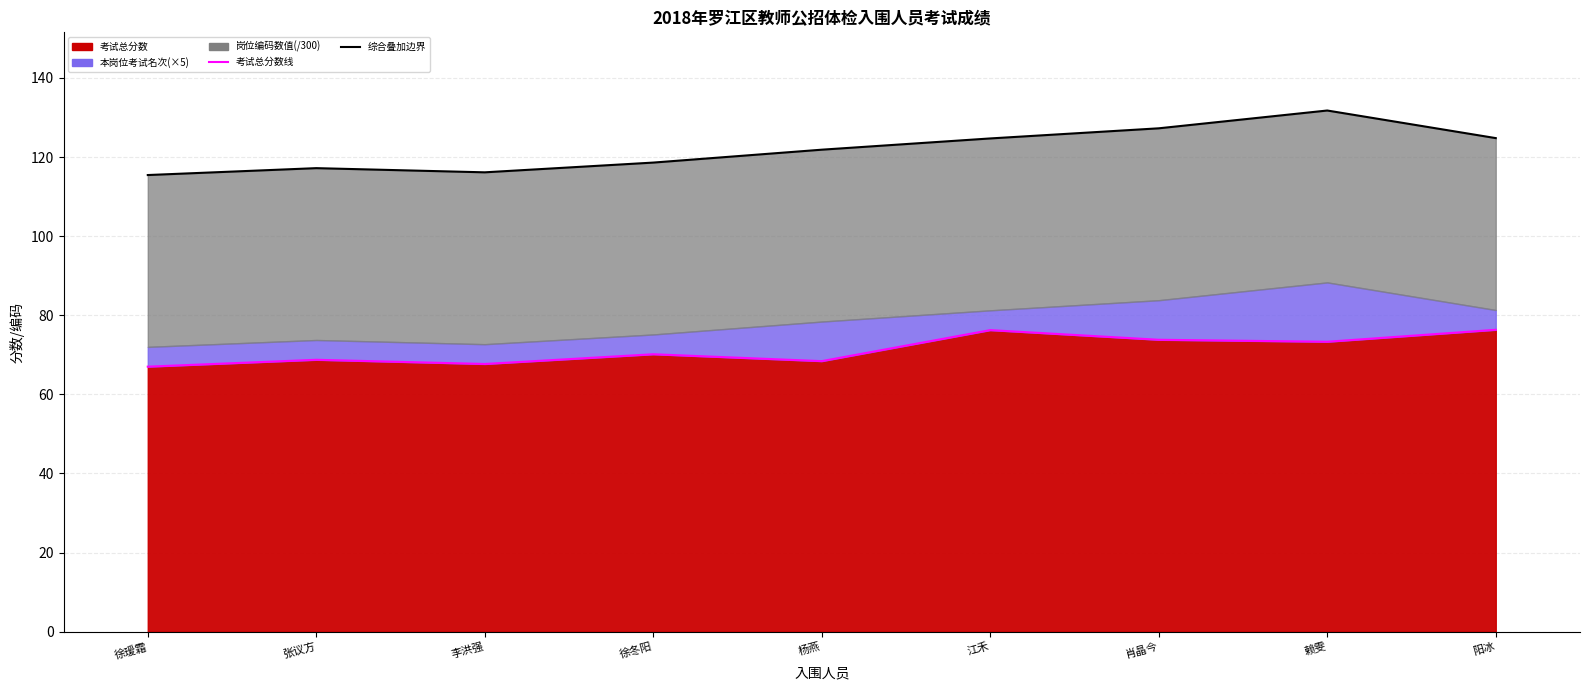

The 综合叠加边界 series shows 121.9 at 杨燕. True or false?

True